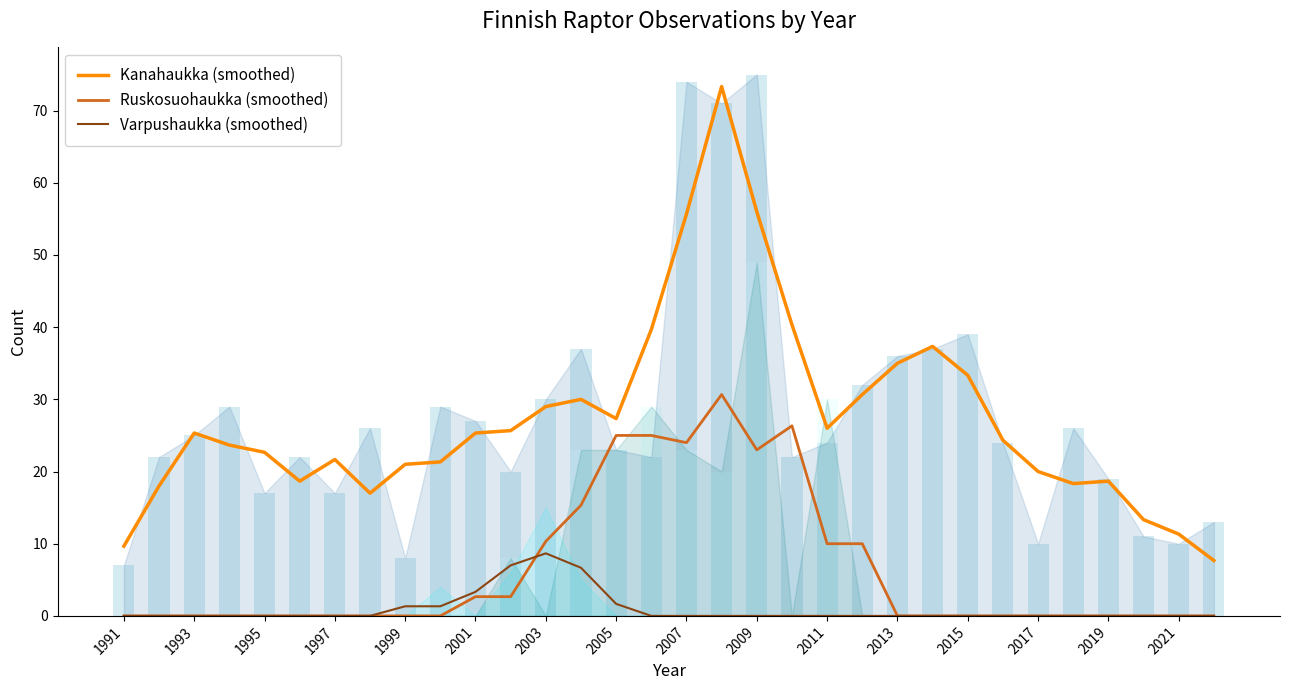

What is the maximum value for Kanahaukka (smoothed)?

73.3